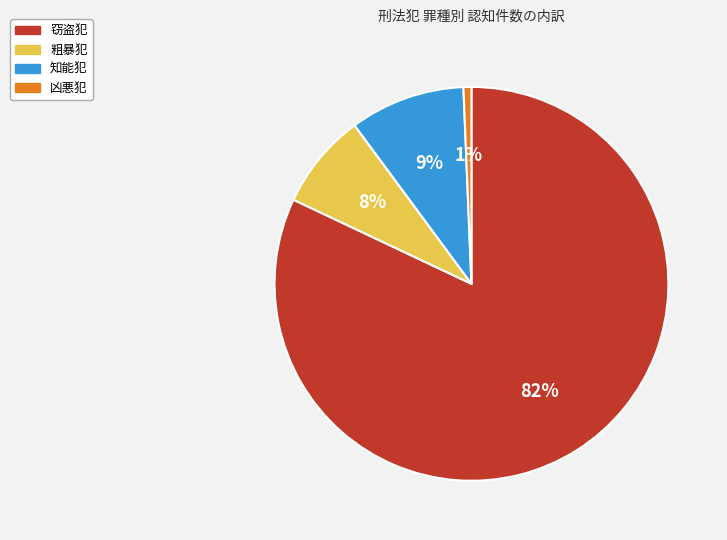

Is it true that 知能犯 is 15% of the pie?

False